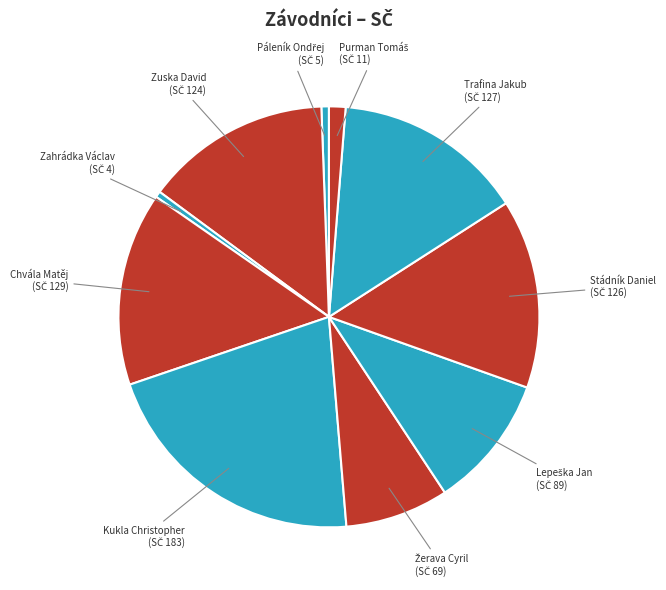

Which slice is the largest?

Kukla Christopher